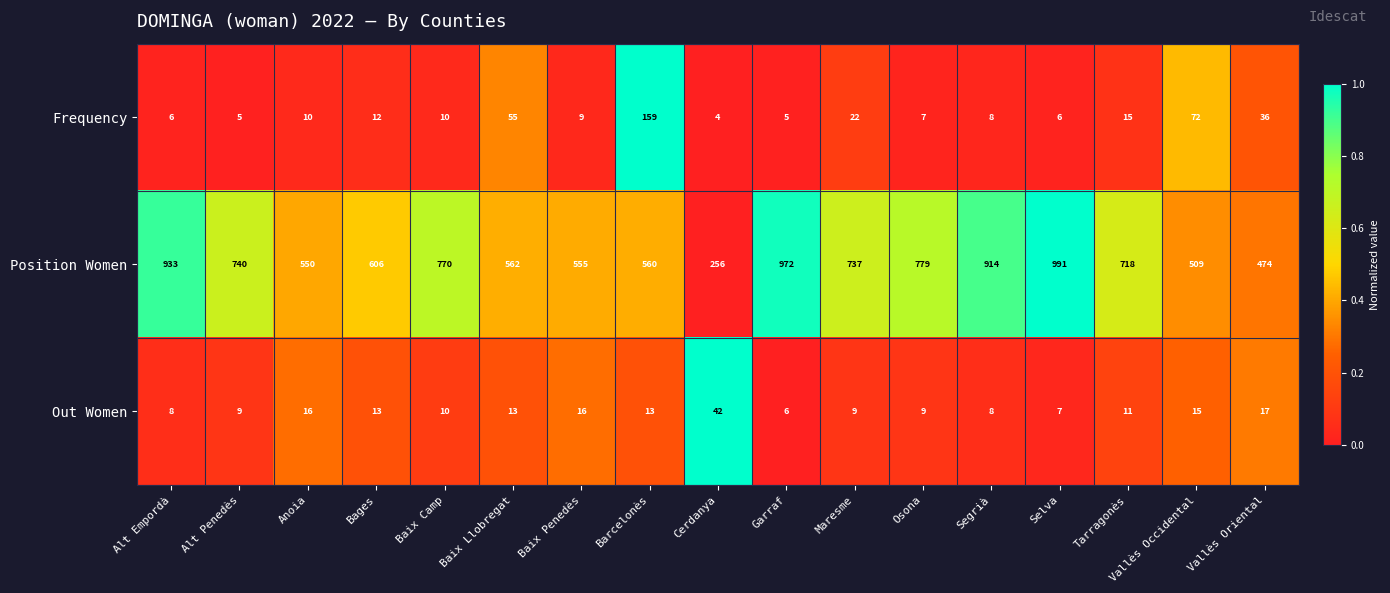

Which series has the largest total across all categories?

Position Women